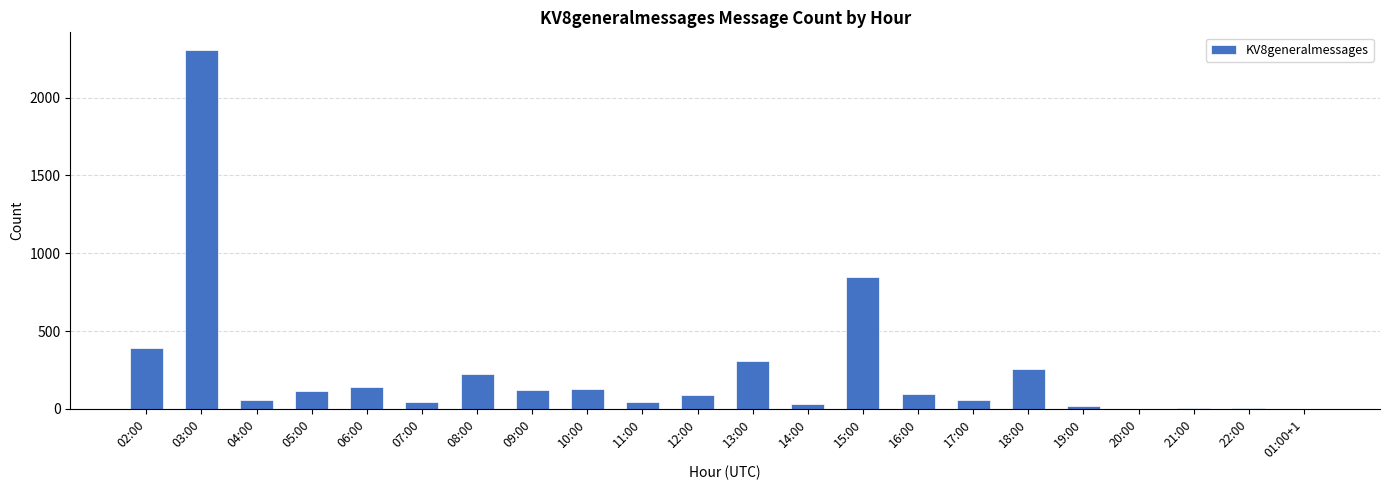

What is the average value?

241